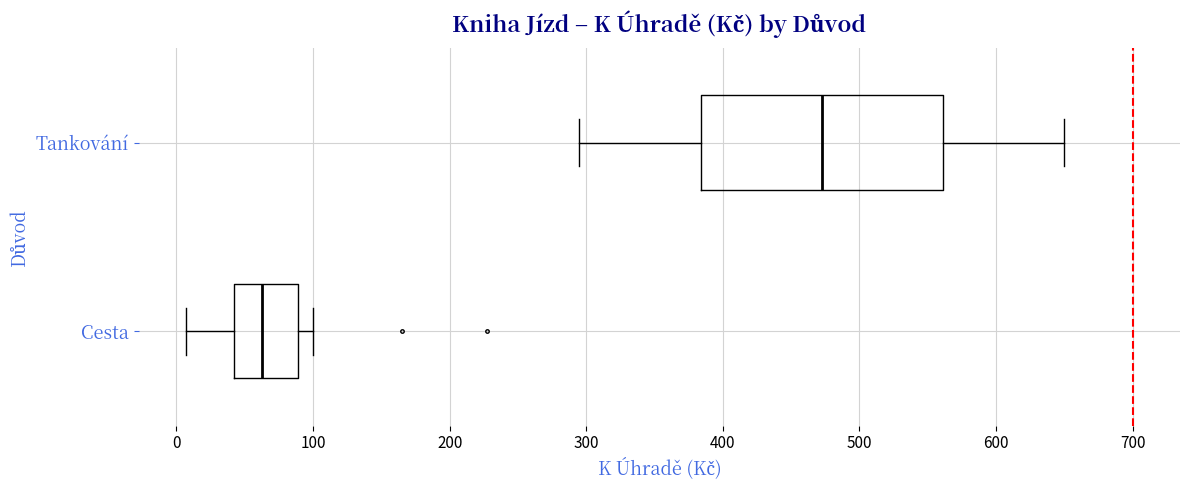

Comparing the boxes themselves (not the whiskers), which one is the widest?

Tankování